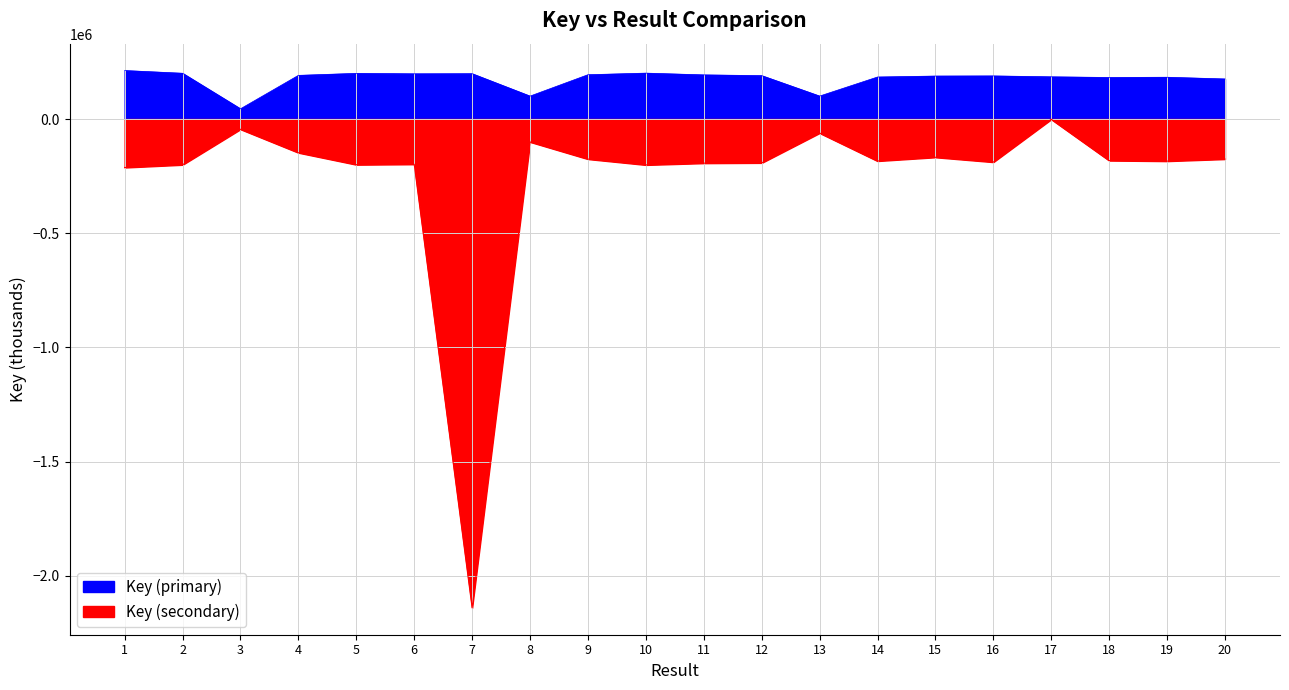

True or false: Key (secondary) has a value of -66061.3 at 3.

False